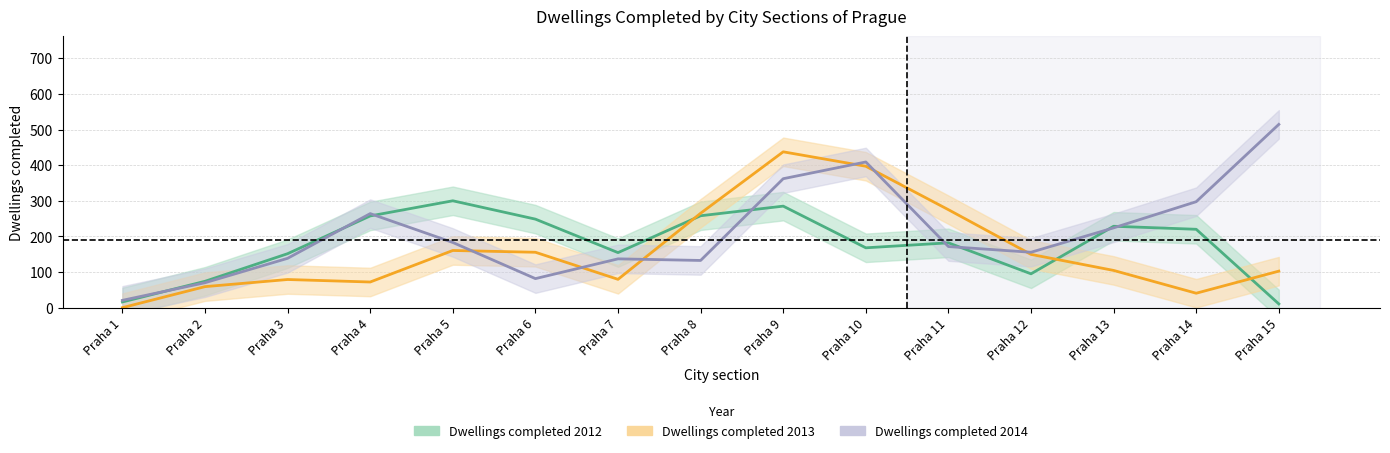

True or false: Dwellings completed 2012 has a value of 222.8 at Praha 3.

False